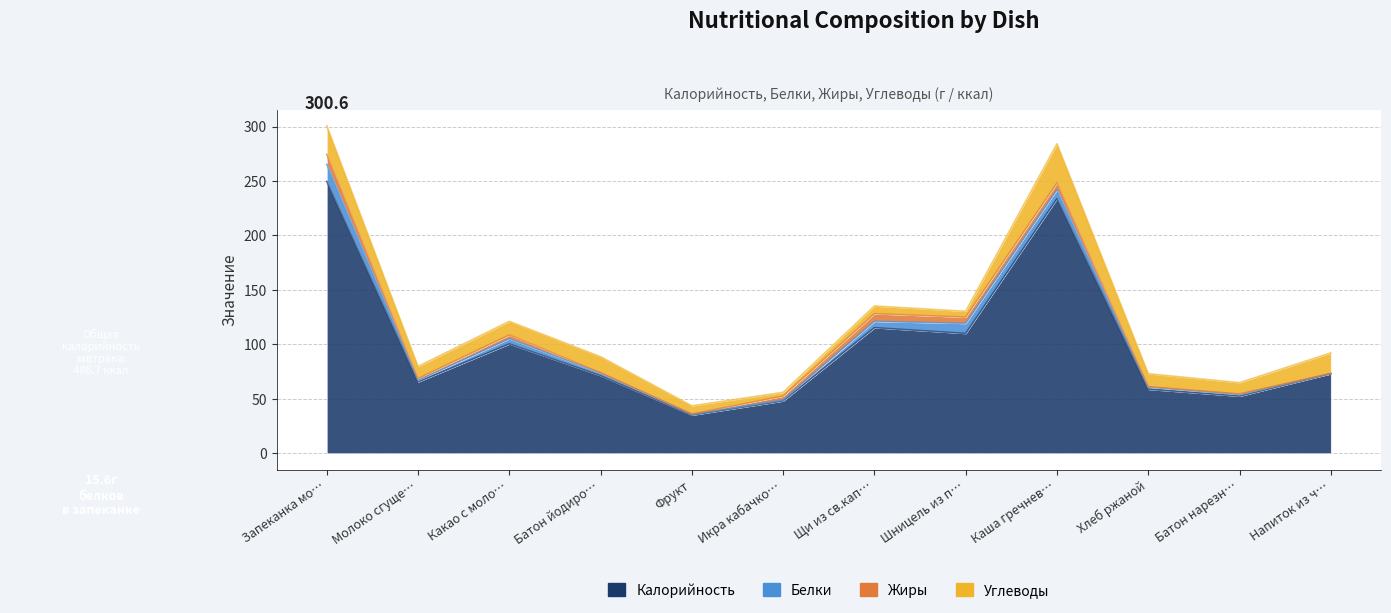

True or false: Жиры has a value of 1.4 at Каша гречневая.

False